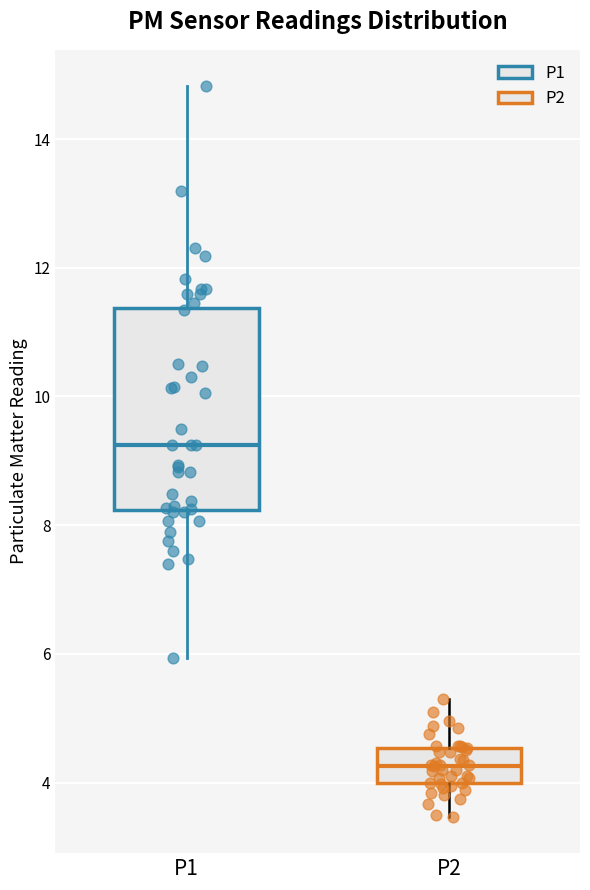

Which box is the tallest, from its lower edge to its upper edge?

P1